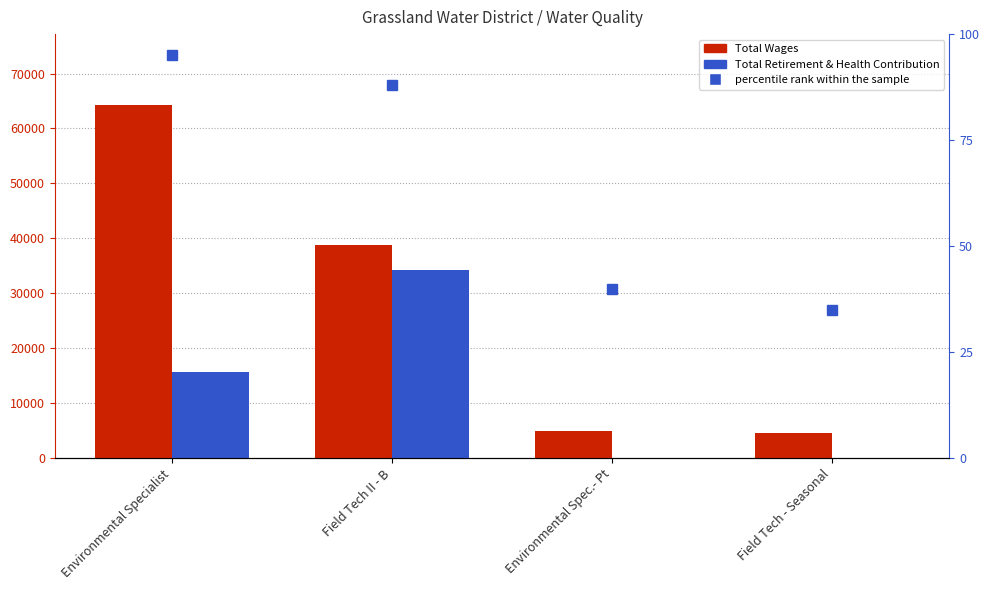

Reading left to right, transcribe all the data shown in this chart.

Total Wages: Environmental Specialist=64307	Field Tech II - B=38796	Environmental Spec.- Pt=4901	Field Tech - Seasonal=4500
Total Retirement & Health Contribution: Environmental Specialist=15641	Field Tech II - B=34203	Environmental Spec.- Pt=0	Field Tech - Seasonal=0